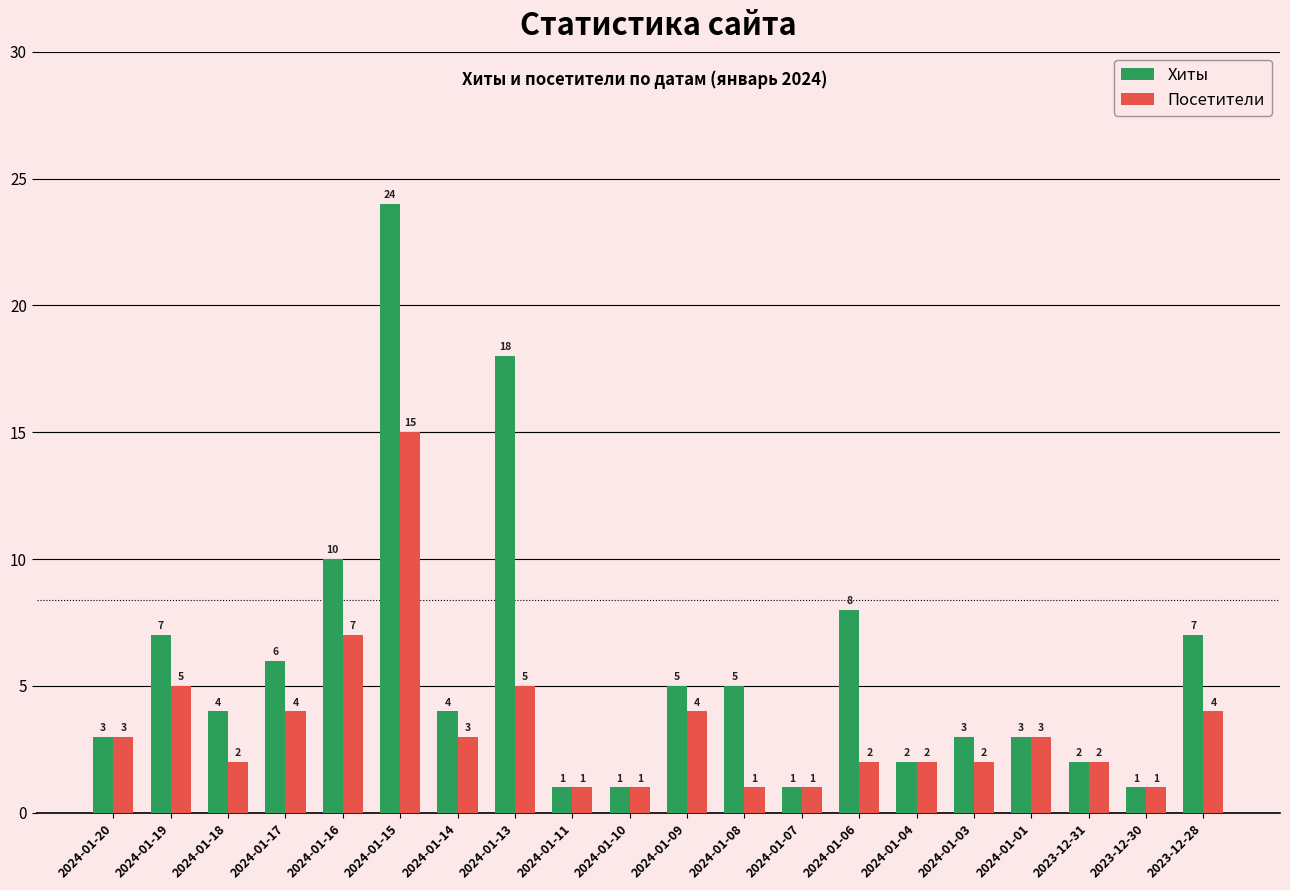

At which category is the sum across all series the highest?

2024-01-15